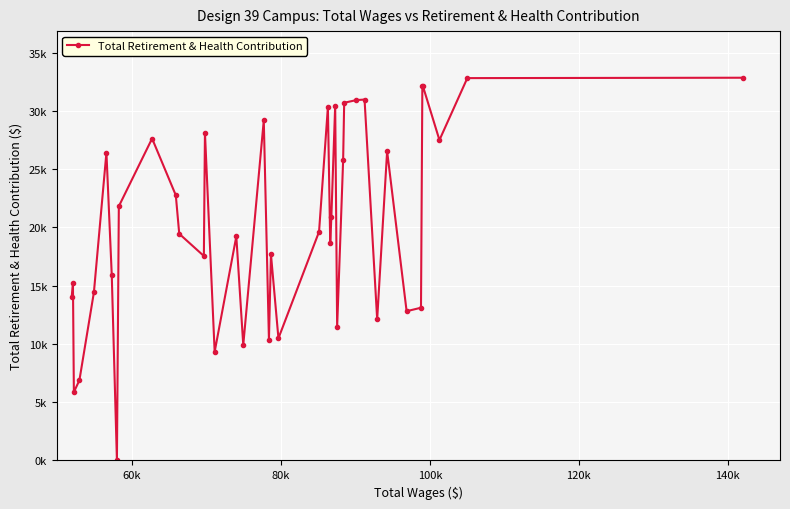

Is this an area chart (filled region under the line)?

No